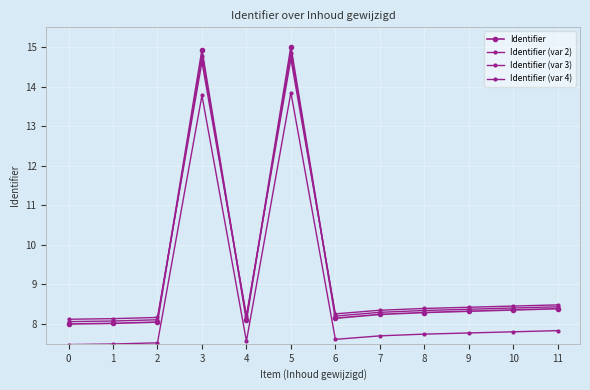

How many distinct data groups are displayed?

4